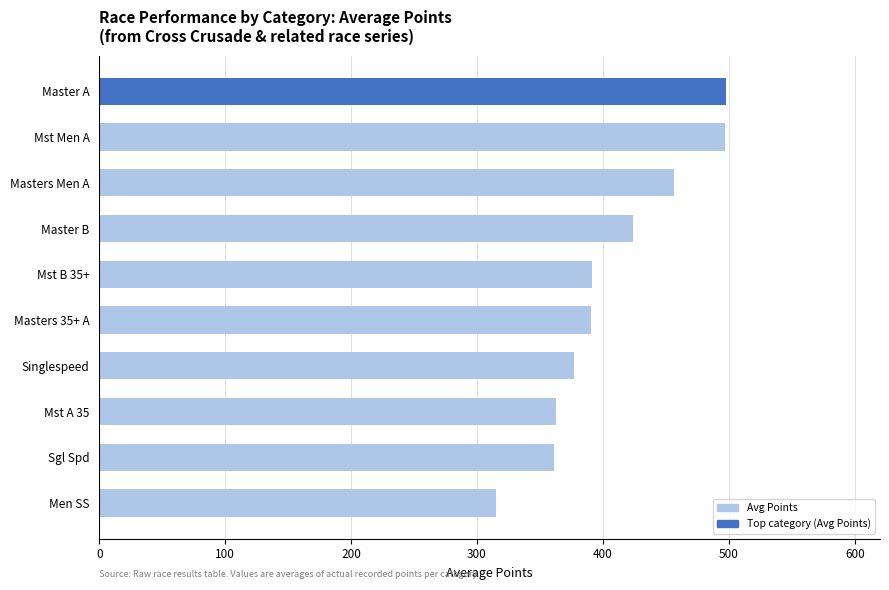

What is the sum of all values?

4073.4